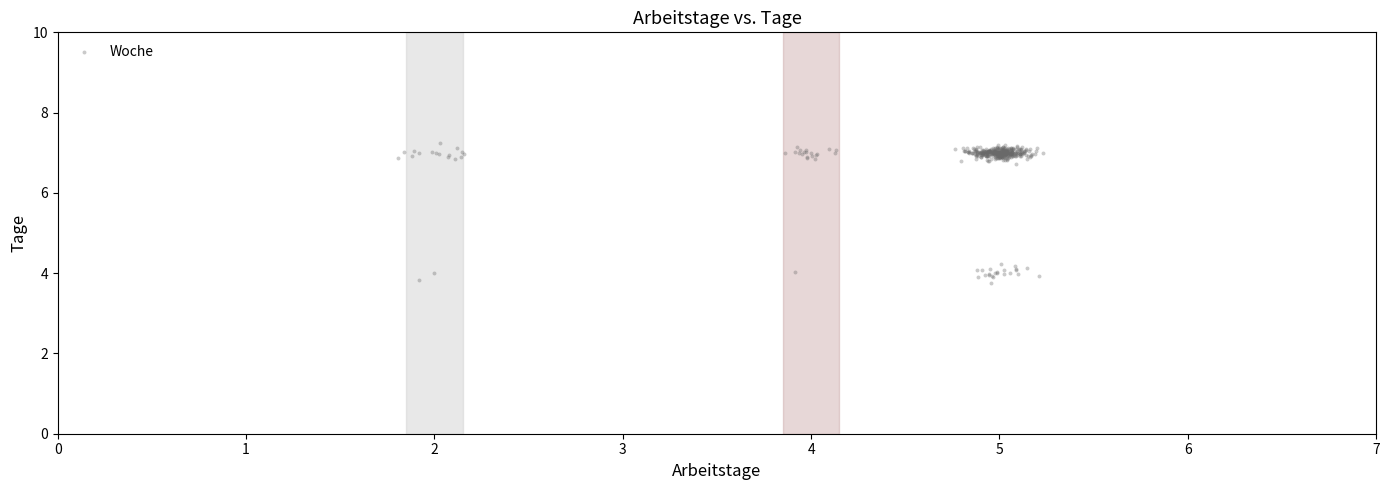

What is the range of X values (max minus min)?

3.4